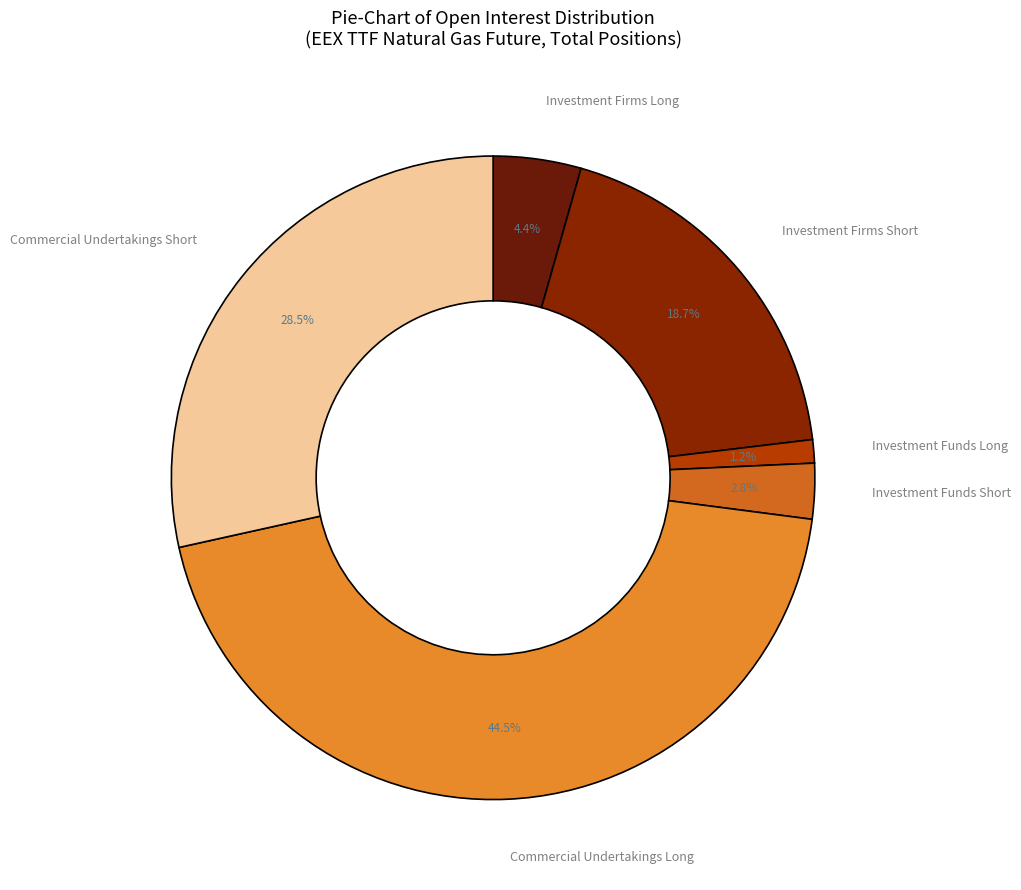

How many slices are in this pie chart?

6